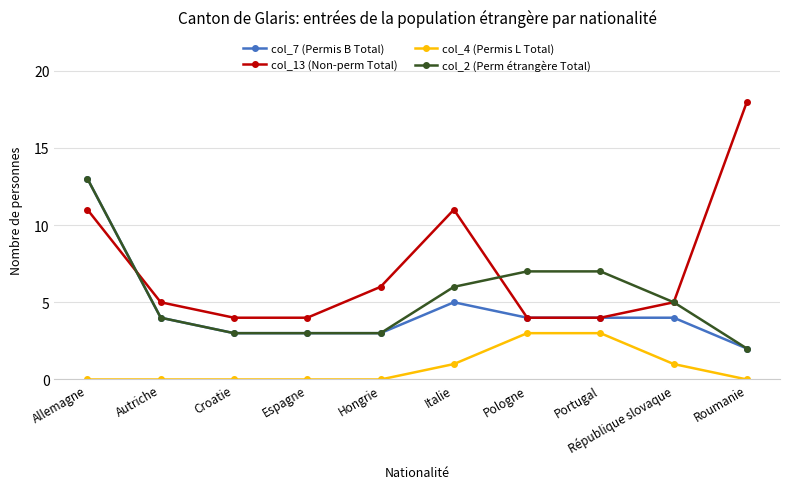

Where do col_2 (Perm étrangère Total) and col_13 (Non-perm Total) first cross each other?

Allemagne and Autriche